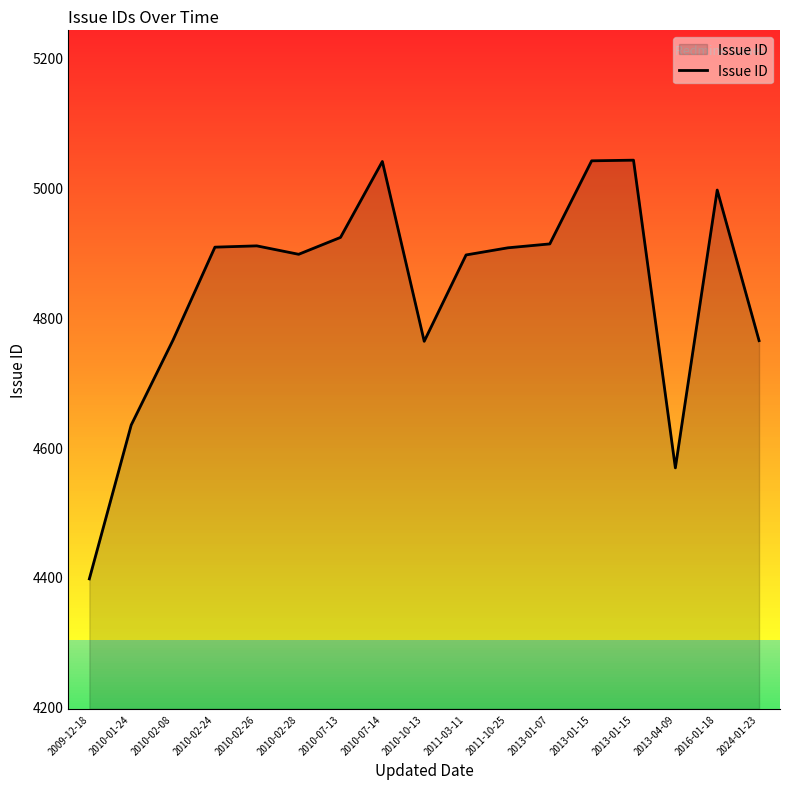

What is the sum of the values at 2011-10-25 and 2010-02-24?

9815